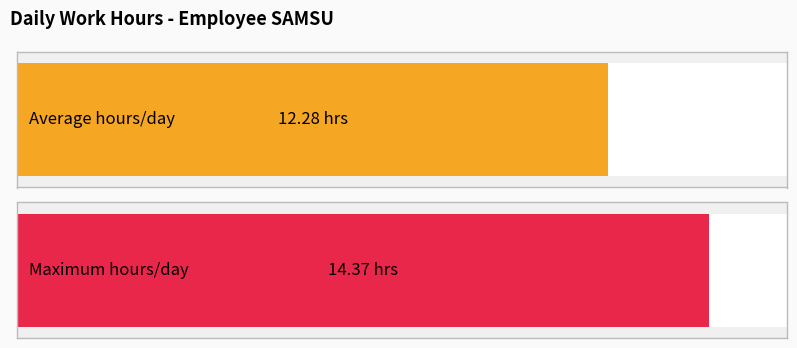

What is the greatest value displayed?

14.4